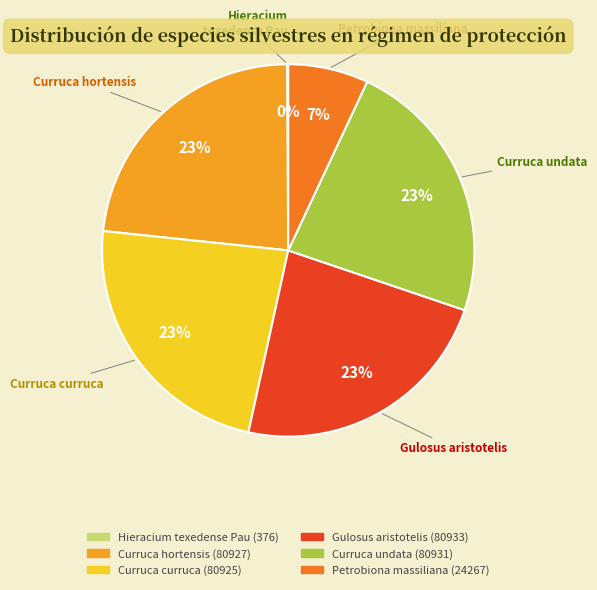

Which slice is the largest?

Gulosus aristotelis